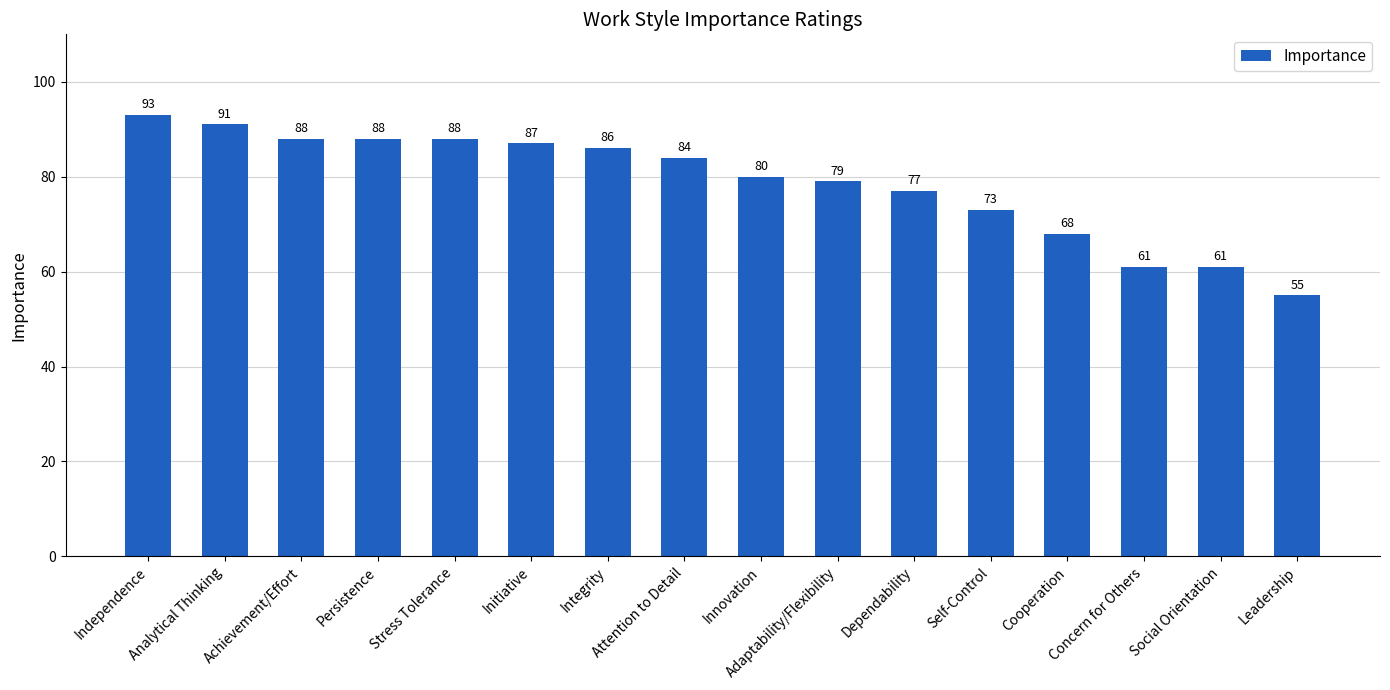

True or false: the data shows 123 at Dependability.

False